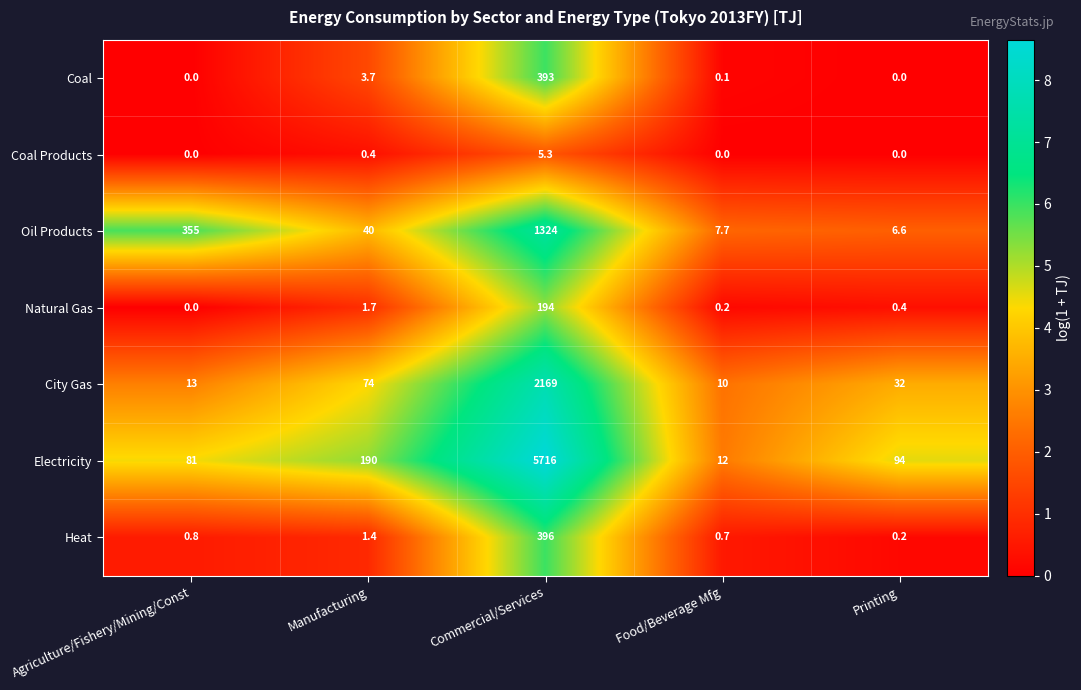

What is the difference between the Electricity values at Printing and Commercial/Services?

5622.0